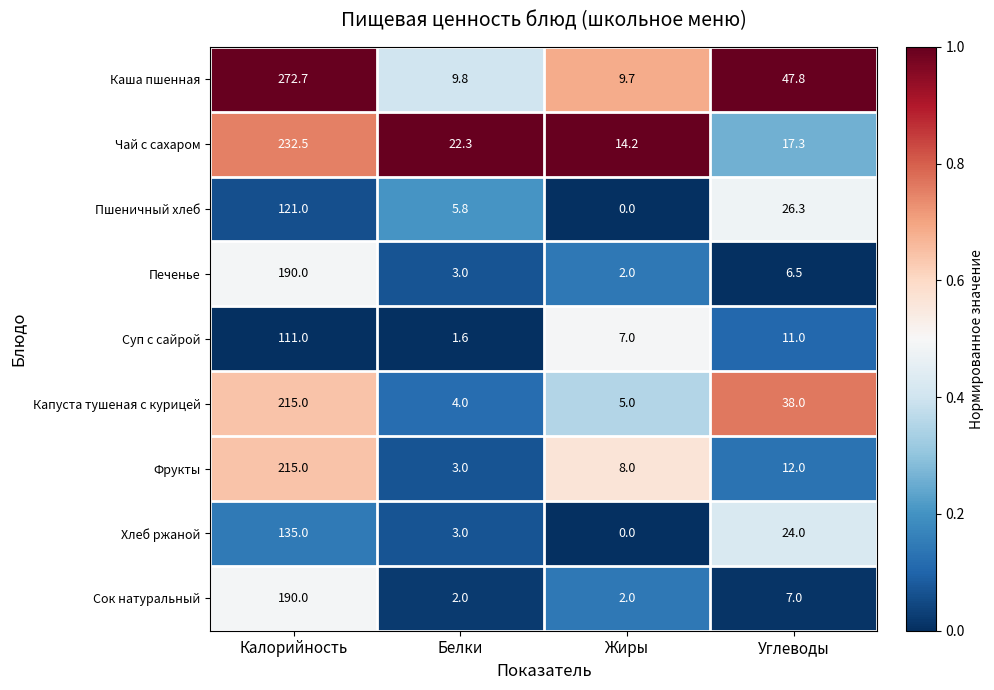

The value of Чай с сахаром at Углеводы is 24.0. True or false?

False